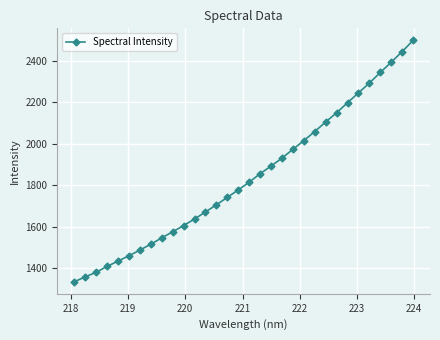

What is the value of the 4th point from the left?

1409.6